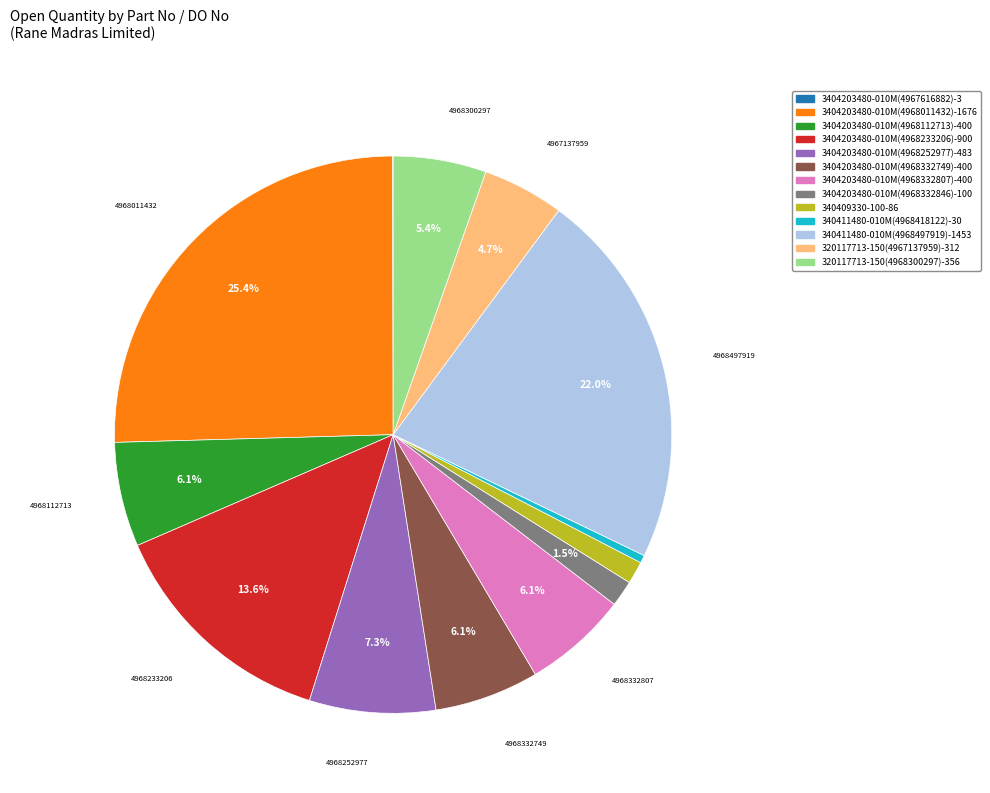

Is there any slice that represents more than half of the pie?

No